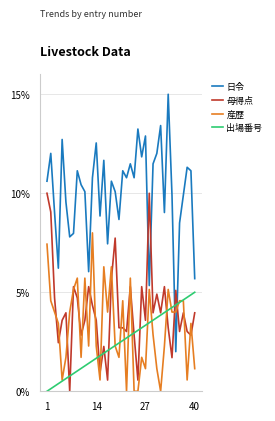

After their last crossing, which series has the higher values: 母得点 or 日令?

日令